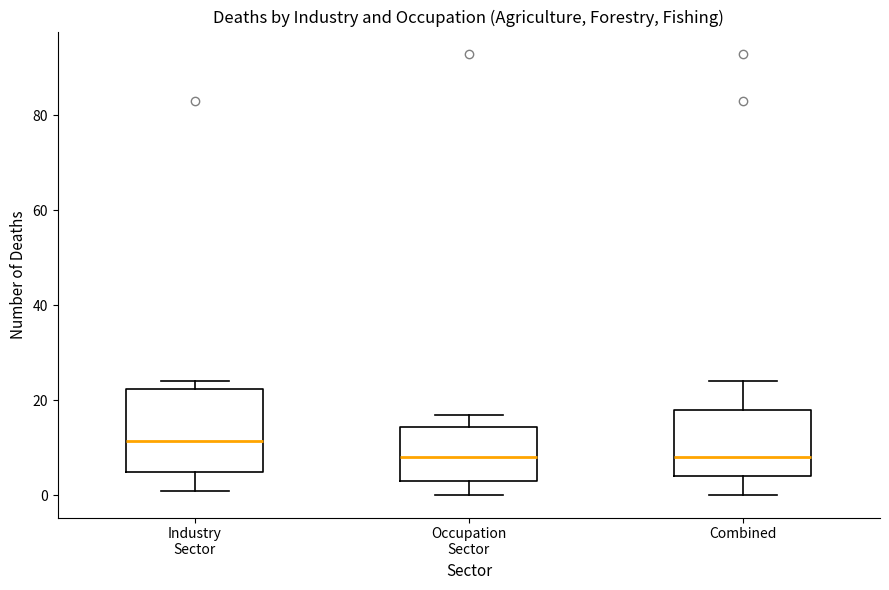

Reading left to right, transcribe this box plot: for each box, give where its median line is, the range the box spans, and where its two whiskers end, as read against the y-axis. The values are not printed on the chart, so give them approximately, as read against the axis.

Industry Sector: median 12, box 6 to 22, whiskers 2 to 24
Occupation Sector: median 8, box 4 to 14, whiskers 0 to 18
Combined: median 8, box 4 to 18, whiskers 0 to 24